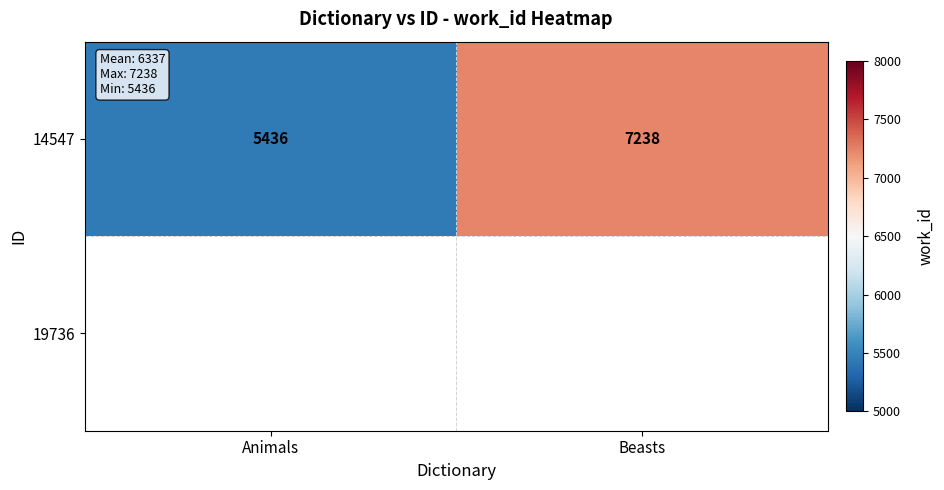

How many 14547 values are between 5436 and 7238?

2